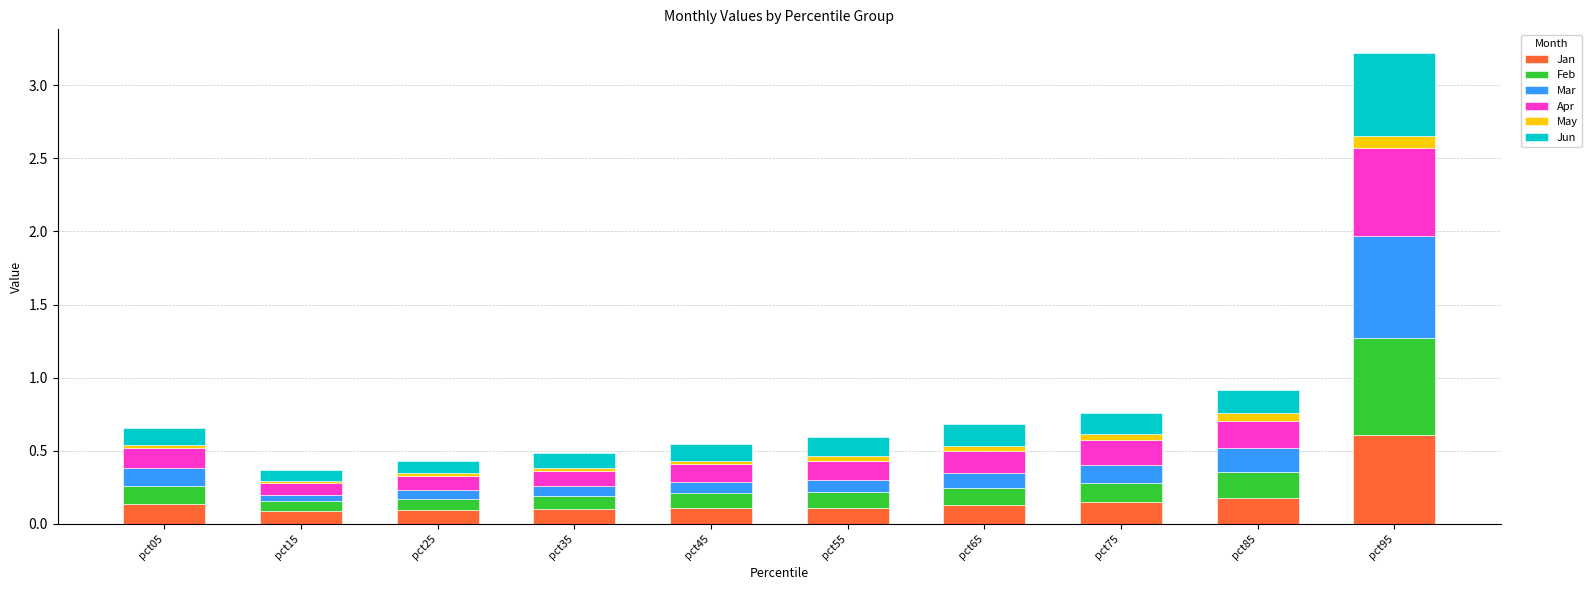

At which category is the sum across all series the highest?

pct95